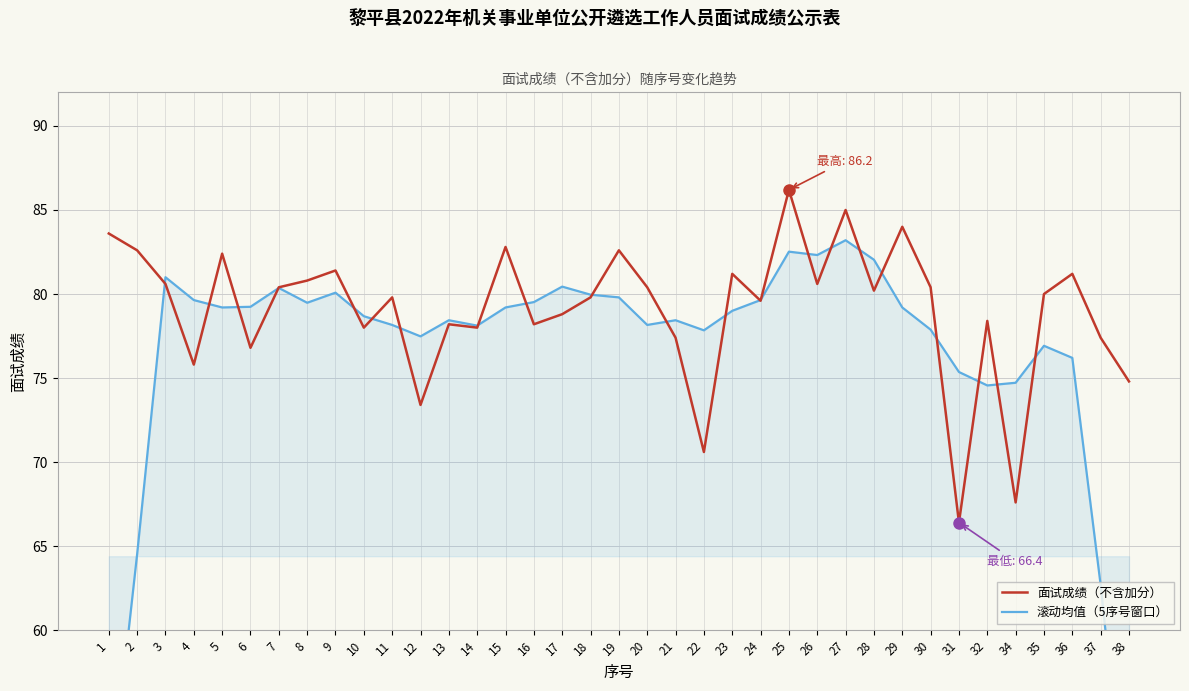

At which category is the sum across all series the highest?

25